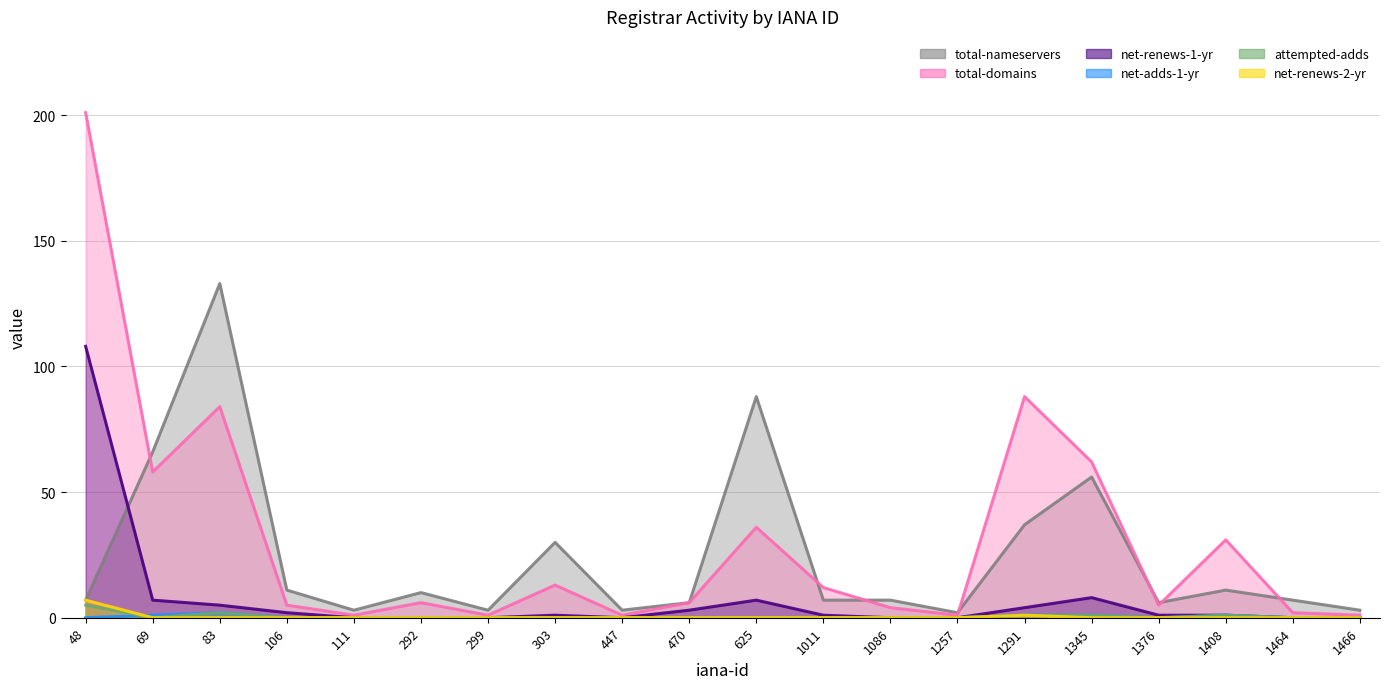

Which category has the lowest value across all series?

111